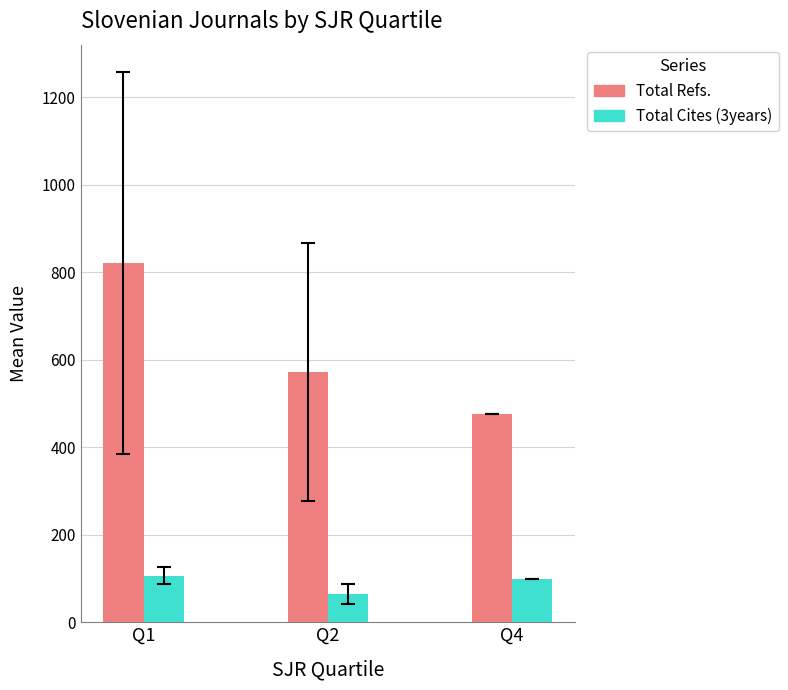

What is the difference between the highest and lowest values at Q1?

714.8